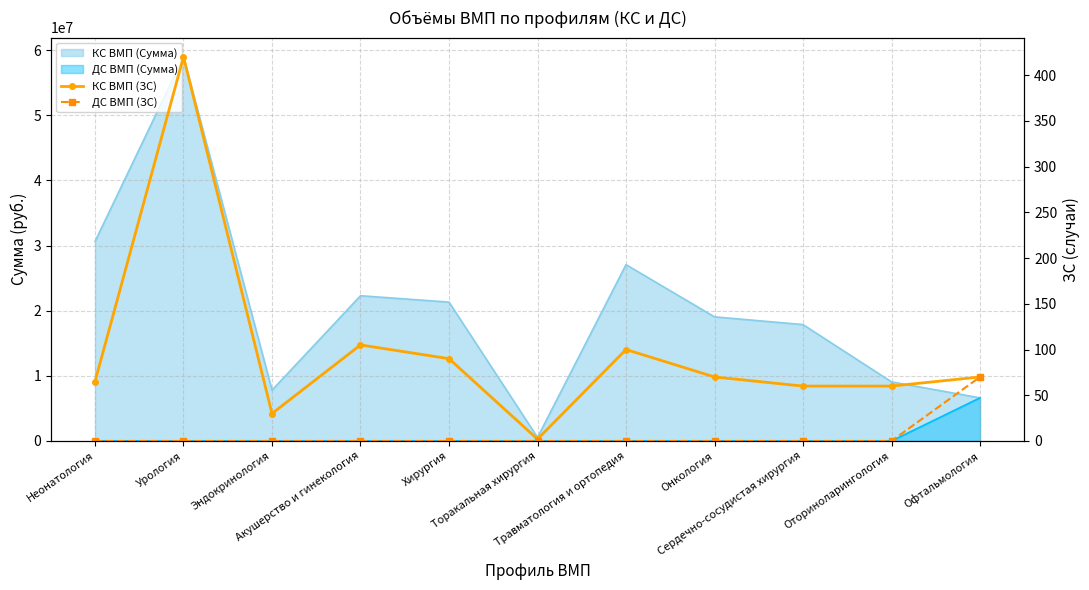

True or false: КС ВМП (ЗС) has a value of 60 at Оториноларингология.

True